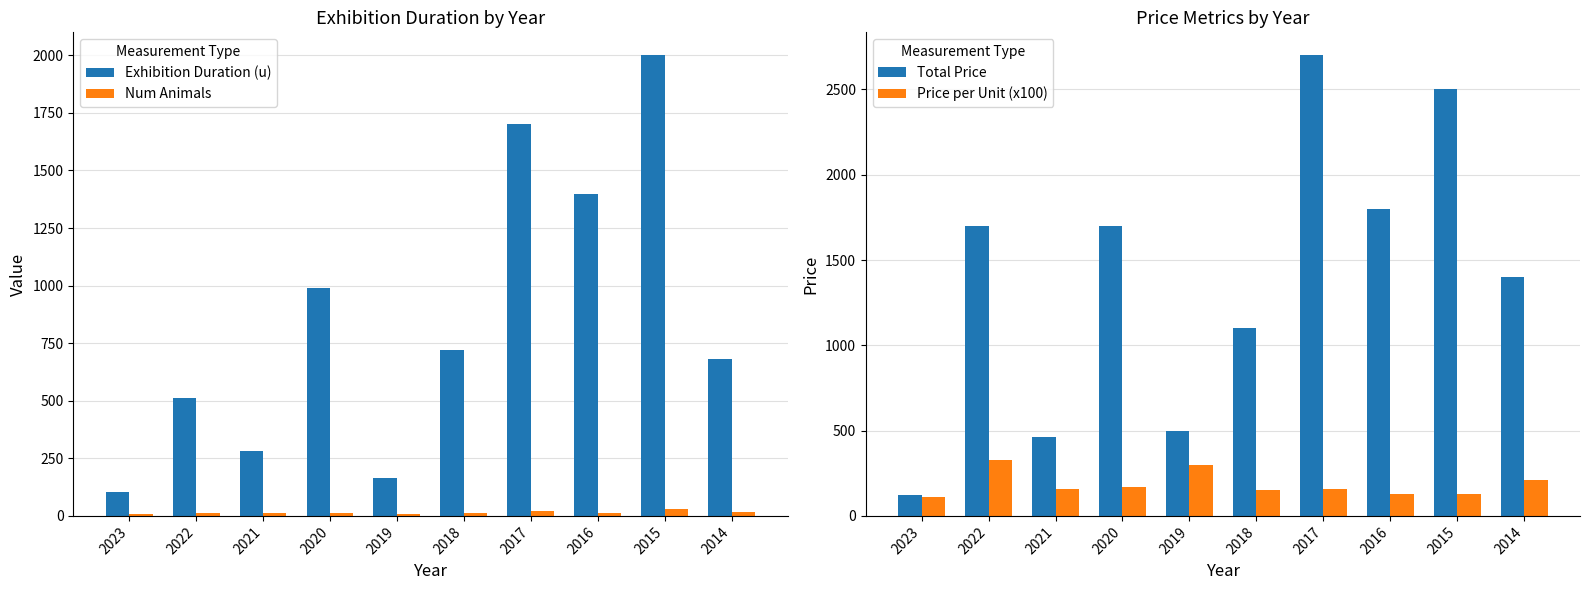

At 2016, list the series in order from smallest to largest.

Num Animals, Price per Unit (x100), Exhibition Duration (u), Total Price